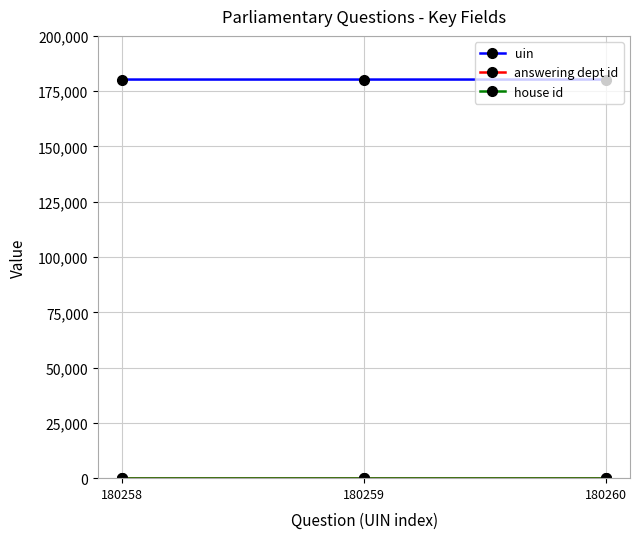

True or false: uin has a value of 80950 at 180259.

False